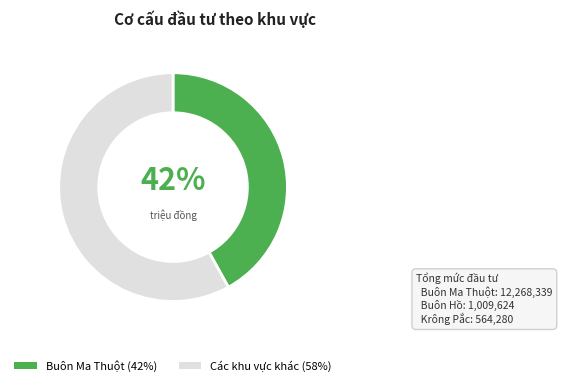

To the nearest percent, what is the average slice percentage?

50%